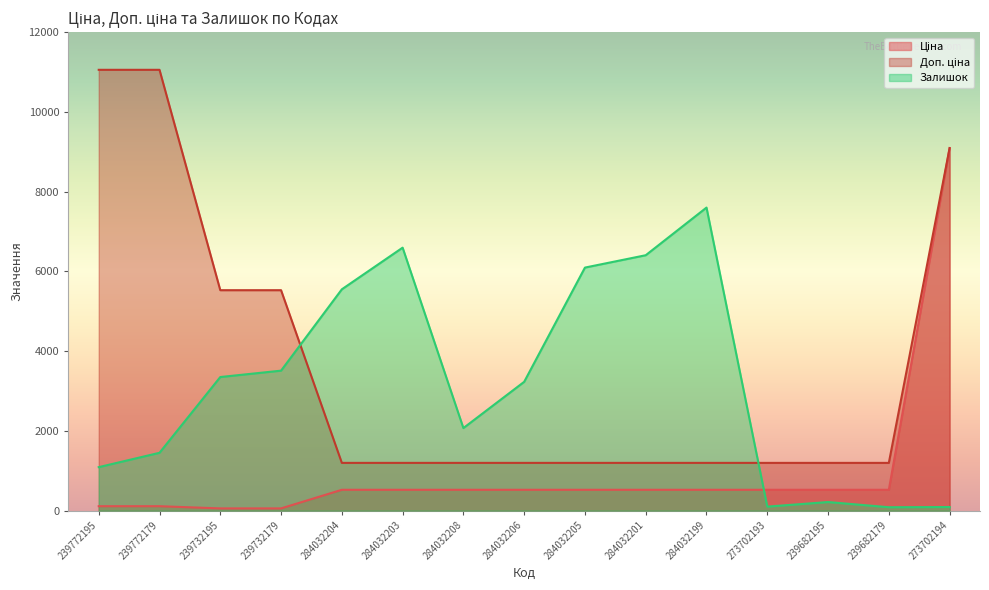

Where is Ціна nearest to the value 4573?

284032204